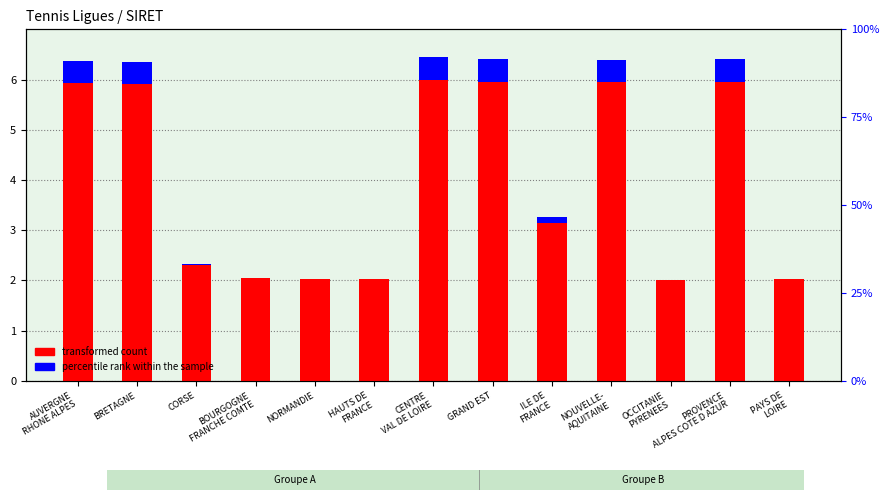

List the labels in order of transformed count value, largest first.

CENTRE
VAL DE LOIRE, GRAND EST, PROVENCE
ALPES COTE D AZUR, NOUVELLE-
AQUITAINE, AUVERGNE
RHONE ALPES, BRETAGNE, ILE DE
FRANCE, CORSE, BOURGOGNE
FRANCHE COMTE, HAUTS DE
FRANCE, NORMANDIE, PAYS DE
LOIRE, OCCITANIE
PYRENEES